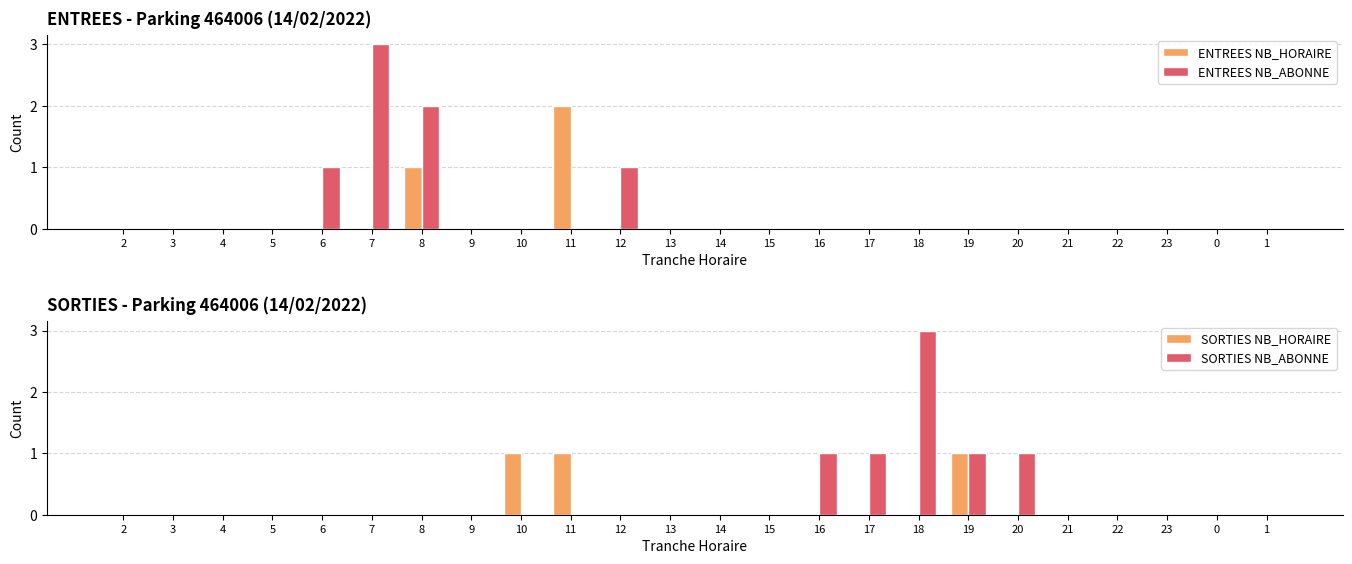

Reading right to left, list all the values displayed in this chart.

ENTREES NB_HORAIRE: 0	0	0	0	0	0	0	0	0	0	0	0	0	0	2	0	0	1	0	0	0	0	0	0
ENTREES NB_ABONNE: 0	0	0	0	0	0	0	0	0	0	0	0	0	1	0	0	0	2	3	1	0	0	0	0
SORTIES NB_HORAIRE: 0	0	0	0	0	0	1	0	0	0	0	0	0	0	1	1	0	0	0	0	0	0	0	0
SORTIES NB_ABONNE: 0	0	0	0	0	1	1	3	1	1	0	0	0	0	0	0	0	0	0	0	0	0	0	0